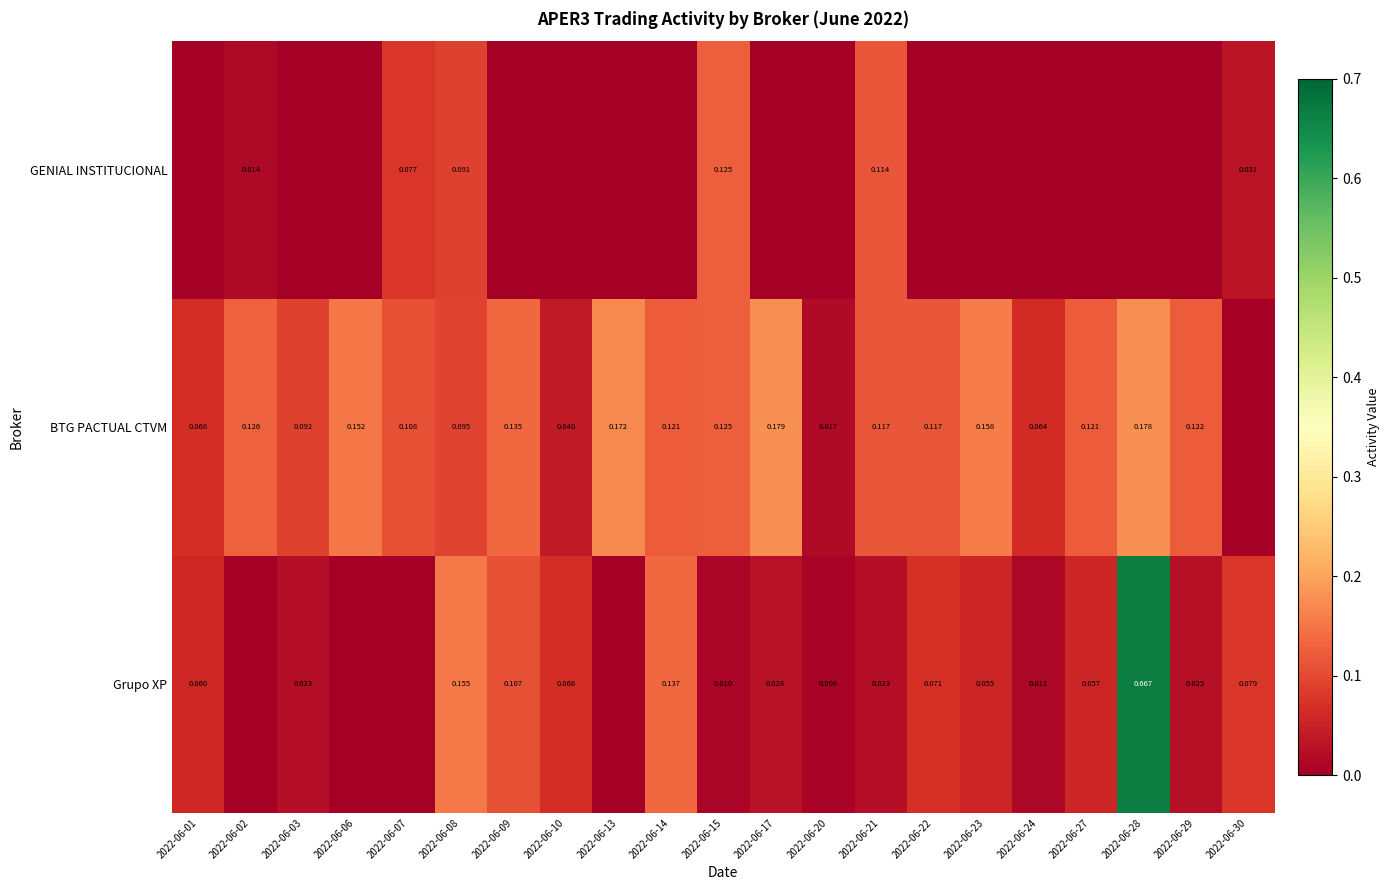

What is the maximum value shown in the chart?

0.7